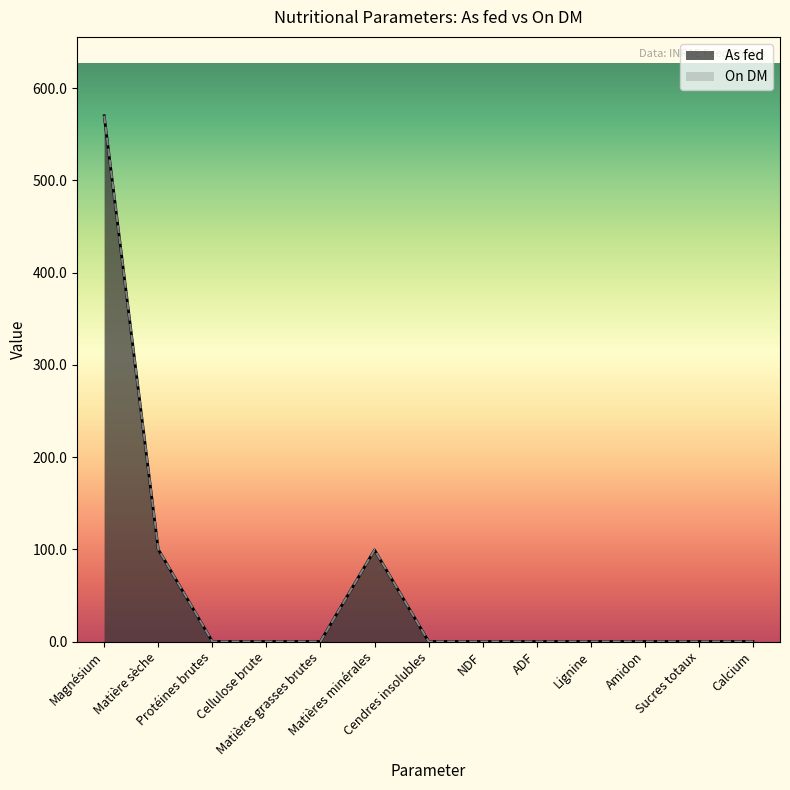

List the series in order of their peak value, highest first.

As fed, On DM